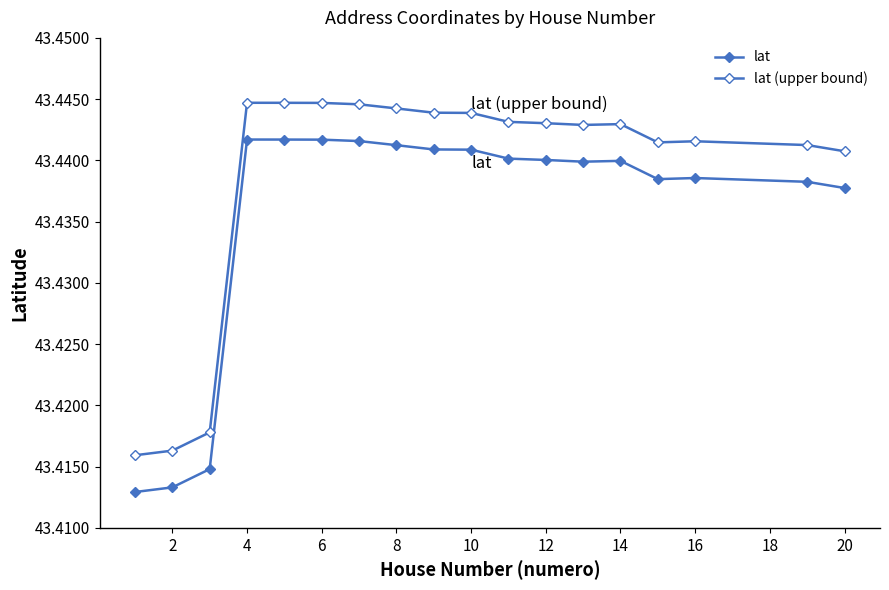

What is the greatest value displayed?

43.4